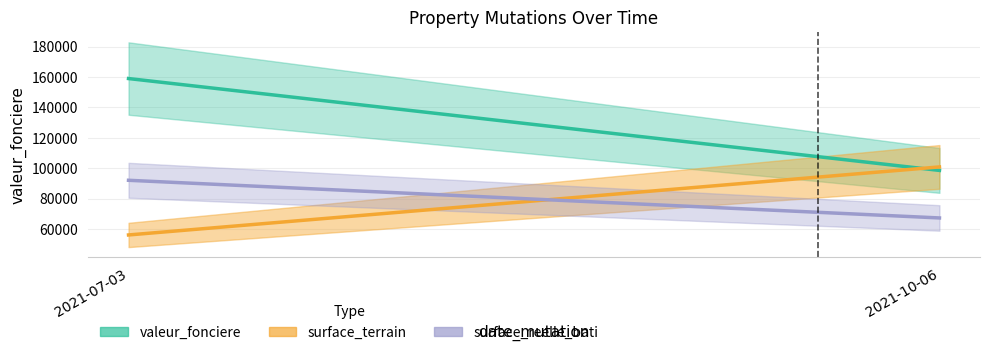

What is the value of the surface_terrain point at the 1st from the left?

56000